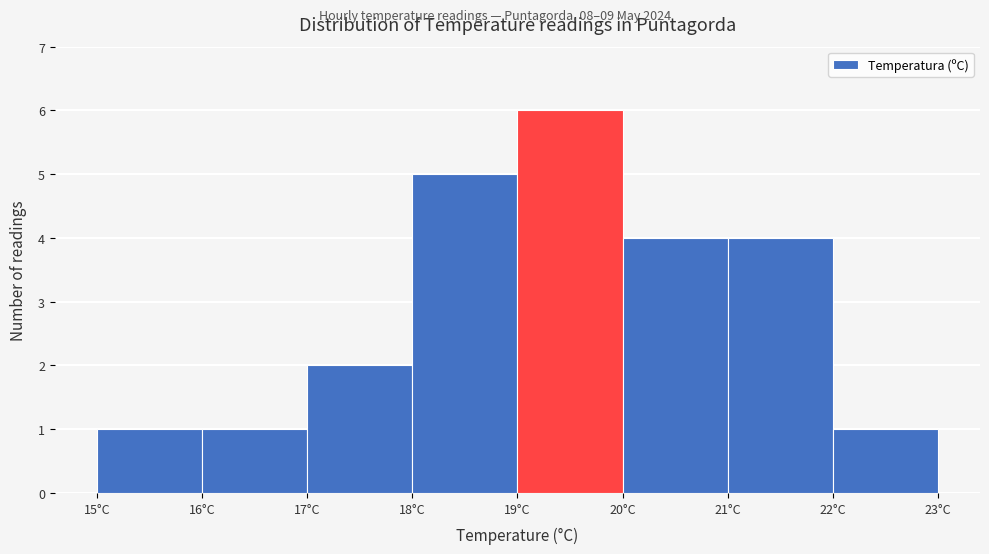

Reading left to right, transcribe this chart: for each bar, give the range it covers on the x-axis and its height. The values are not printed on the chart, so give them approximately, as read against the axis.

15 to 16: 1
16 to 17: 1
17 to 18: 2
18 to 19: 5
19 to 20: 6
20 to 21: 4
21 to 22: 4
22 to 23: 1